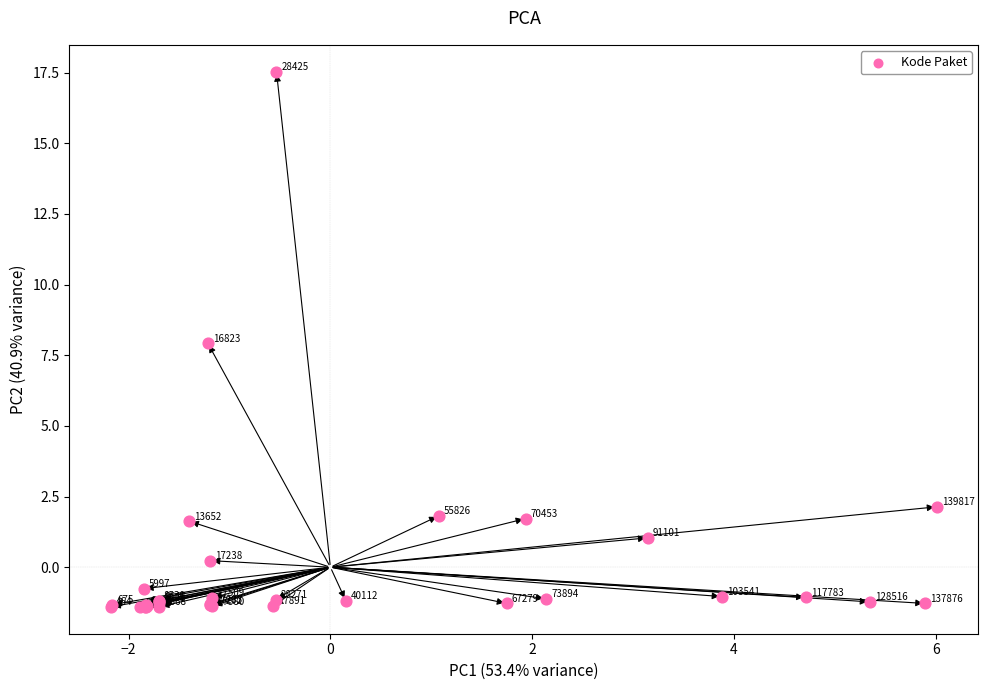

What Y value in the scatter plot is closest to 8?

7.9